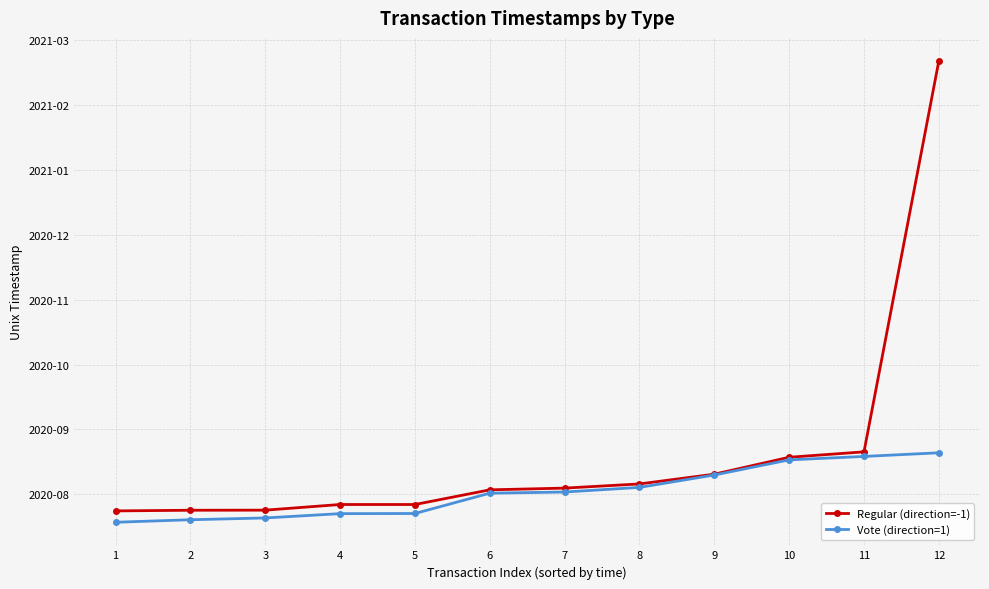

True or false: Vote (direction=1) and Regular (direction=-1) cross at least once.

False